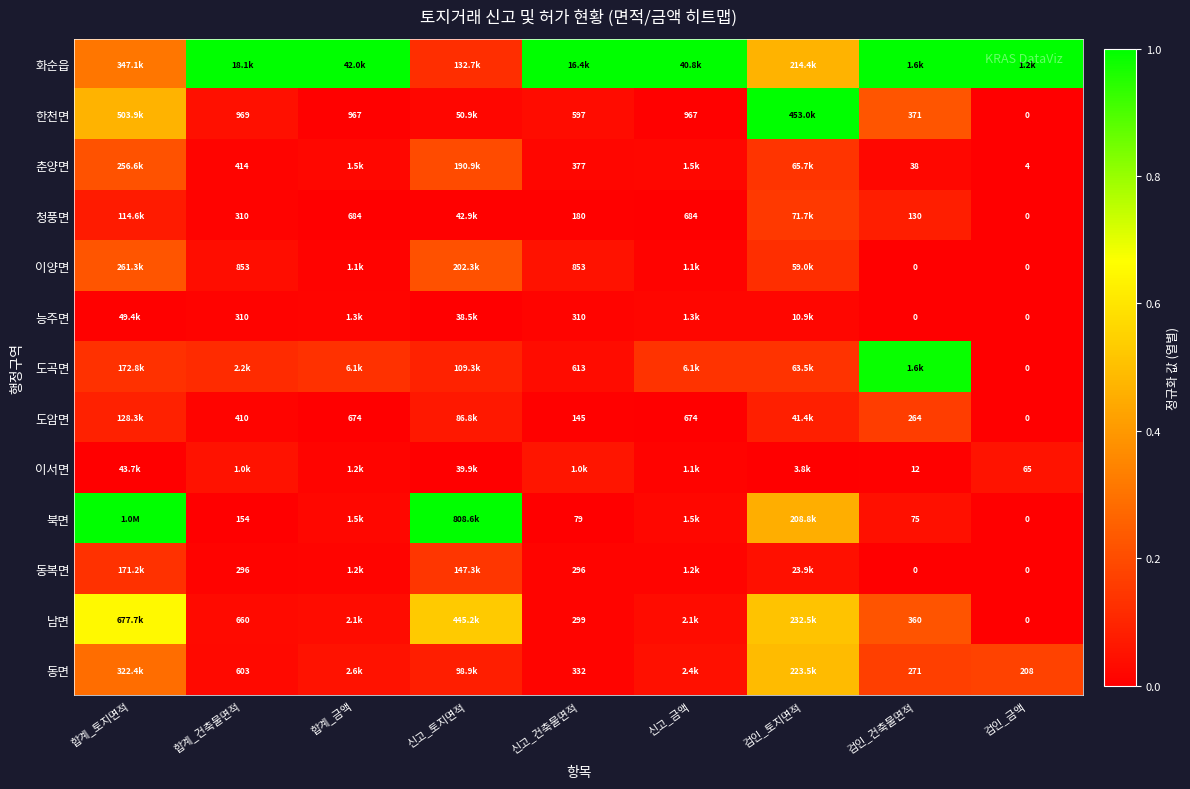

Which label corresponds to the smallest value in the chart?

검인_금액